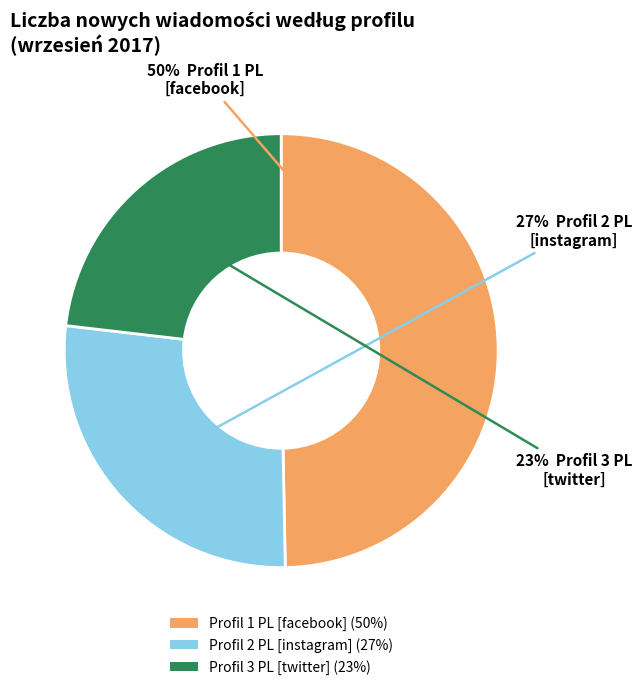

What is the largest slice in the pie chart?

Profil 1 PL [facebook]